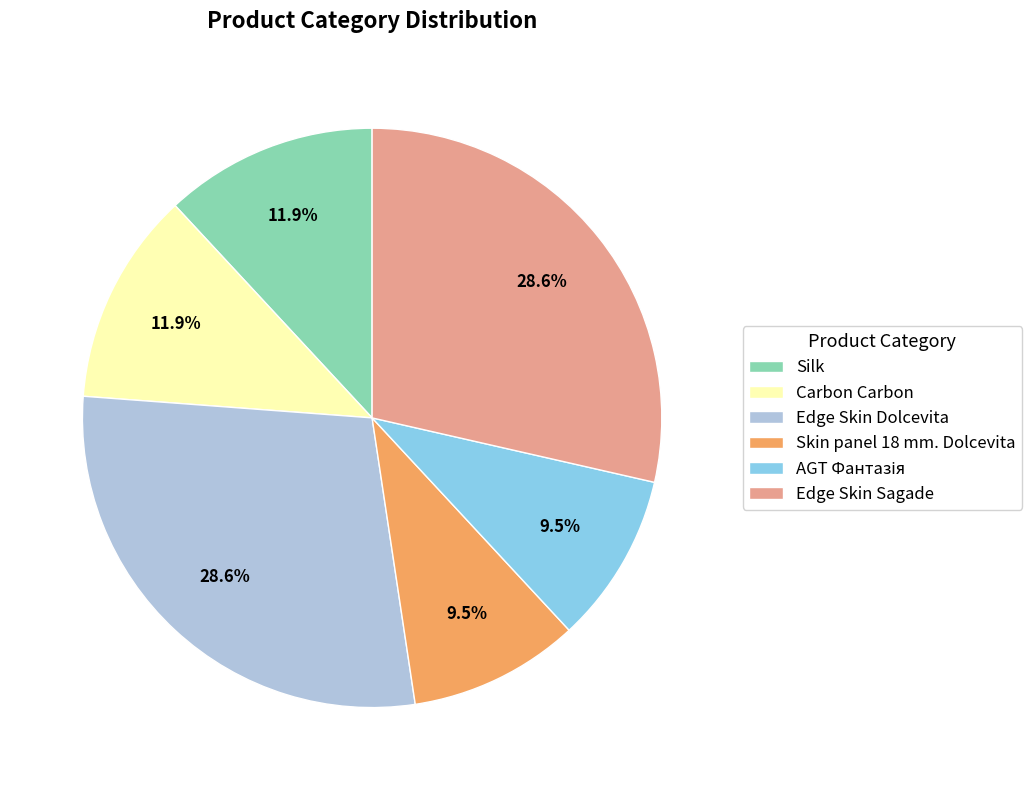

To the nearest percent, what is the difference between the largest and smallest slice percentages?

19%